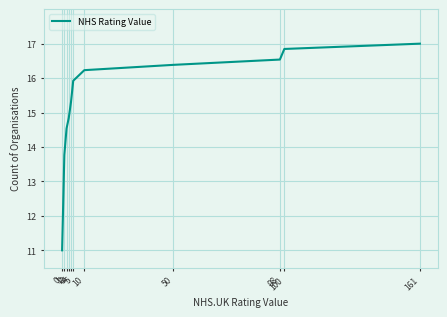

Which category has the highest value across all series?

161